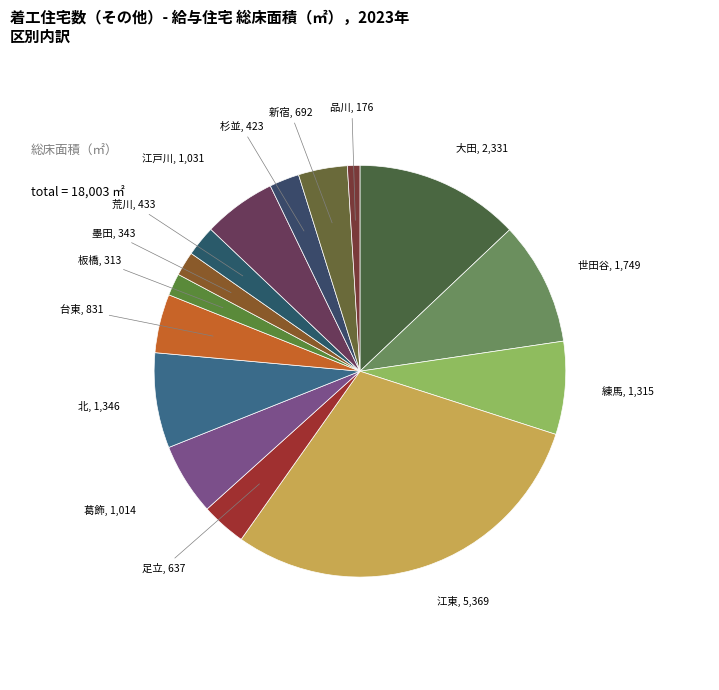

Which slice is the largest?

江東